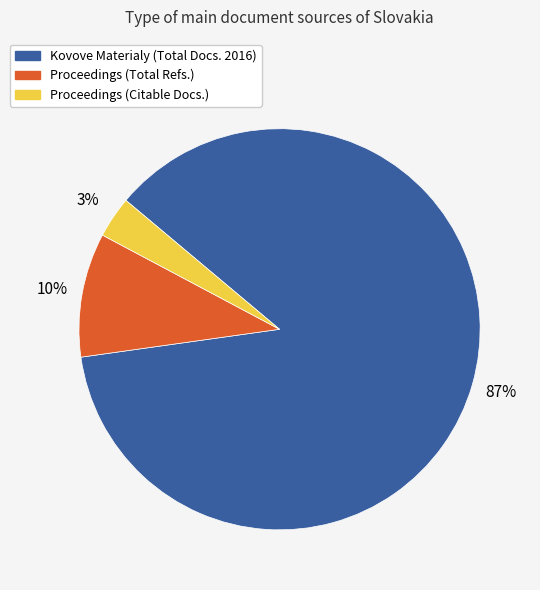

How many segments does this pie chart have?

3